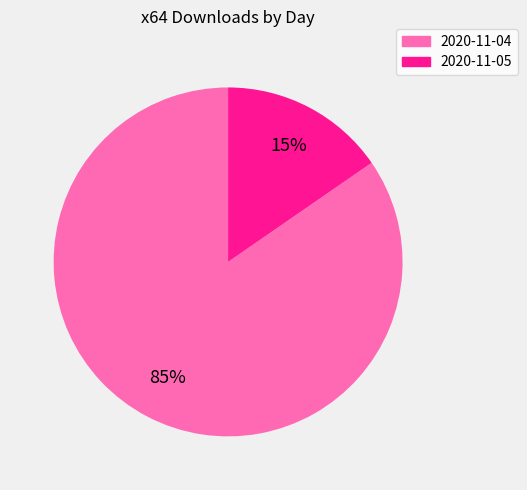

Count the number of slices in the pie.

2